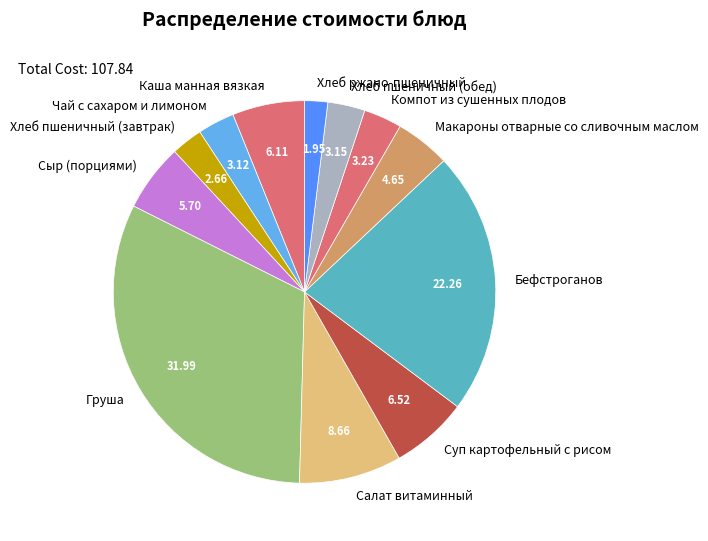

What is the smallest slice in the pie chart?

Хлеб ржано-пшеничный